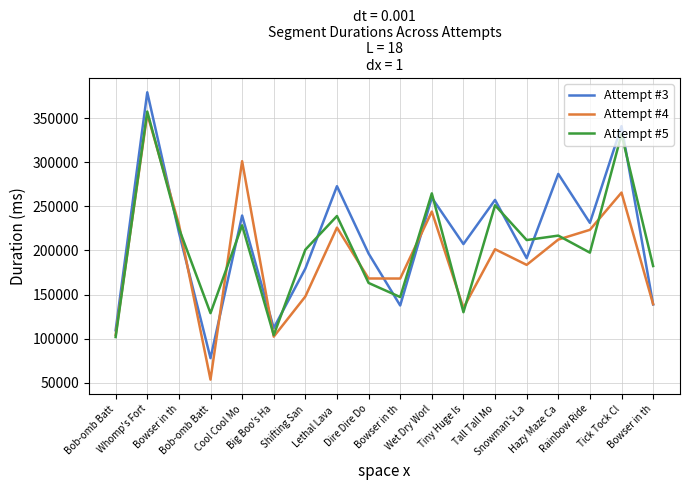

What is the highest value of the Attempt #4 series?

355070